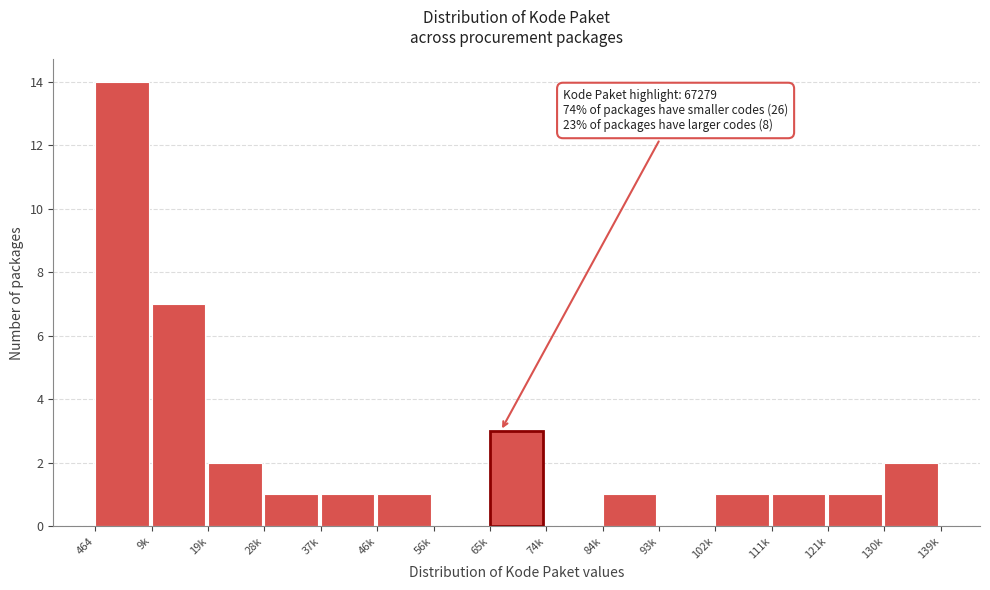

Reading left to right, list all the values displayed in this chart.

464=14	9k=7	19k=2	28k=1	37k=1	46k=1	56k=0	65k=3	74k=0	84k=1	93k=0	102k=1	111k=1	121k=1	130k=2